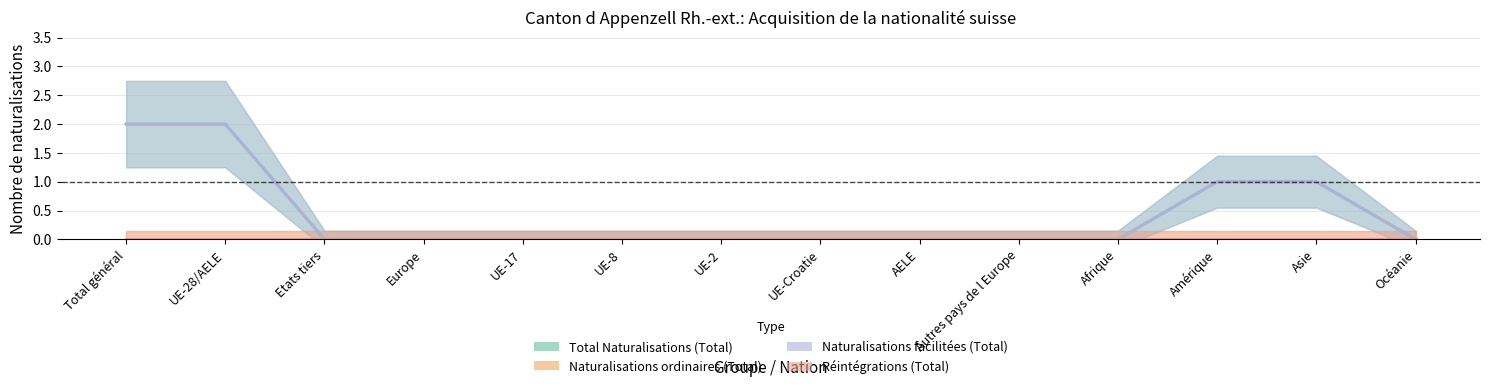

True or false: Total Naturalisations (Total) has a value of -1 at Autres pays de l Europe.

False